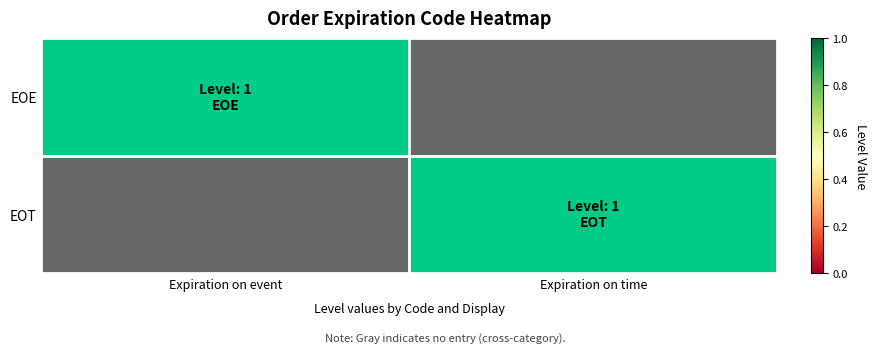

Reading left to right, what are all the values shown in this chart?

EOE: Expiration on event=1	Expiration on time=0
EOT: Expiration on event=0	Expiration on time=1